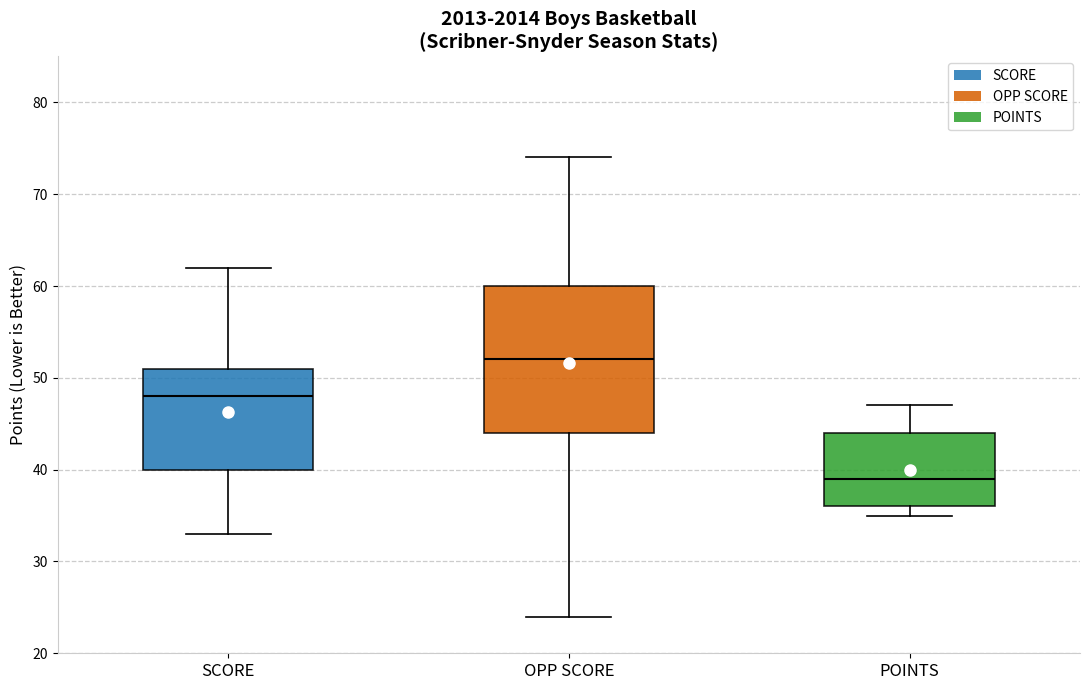

Reading left to right, read every box against the y-axis: the position of its median line, the range the box covers, and the ends of its whiskers. The values are not printed on the chart, so give them approximately, as read against the axis.

SCORE: median 48, box 40 to 51, whiskers 33 to 62
OPP SCORE: median 52, box 44 to 60, whiskers 24 to 74
POINTS: median 39, box 36 to 44, whiskers 35 to 47